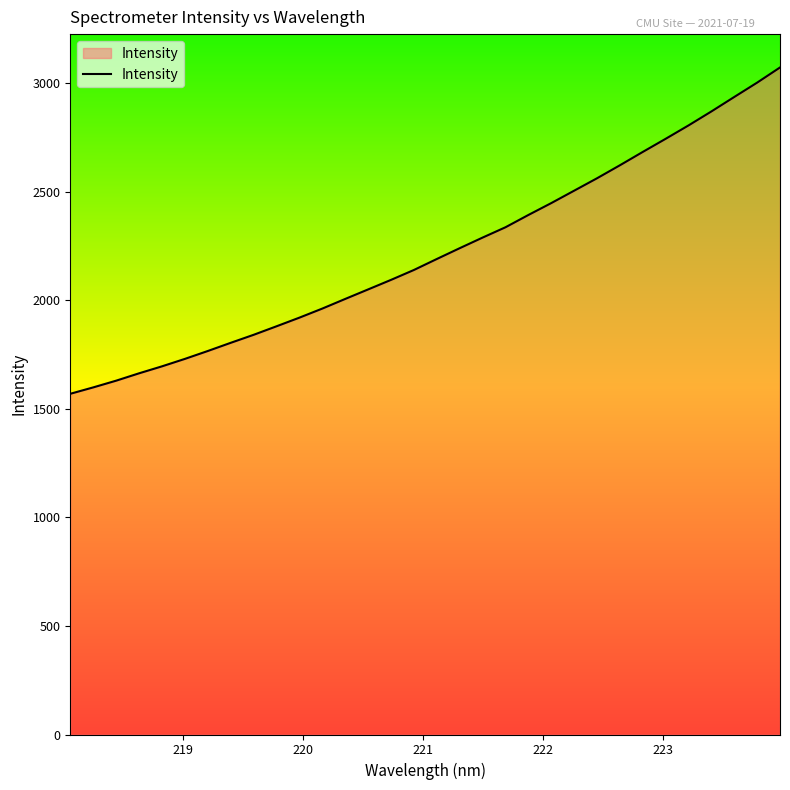

What is the maximum value shown in the chart?

3072.1